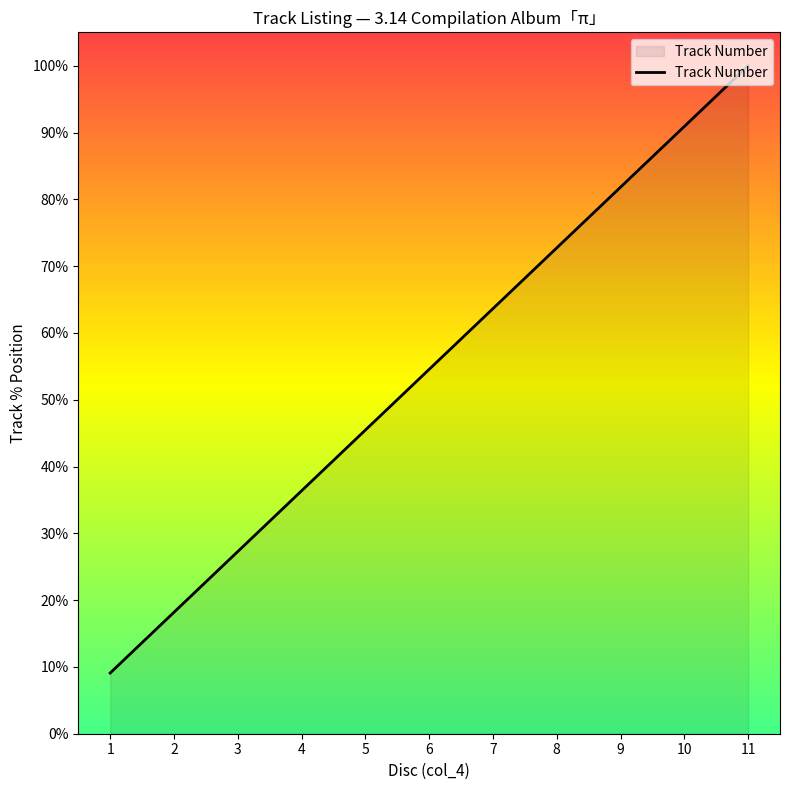

What is the maximum value shown in the chart?

100.0